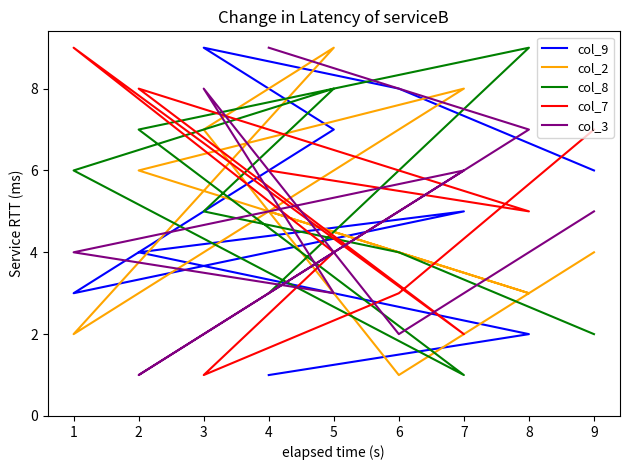

What is the total value across all series at 5?

31